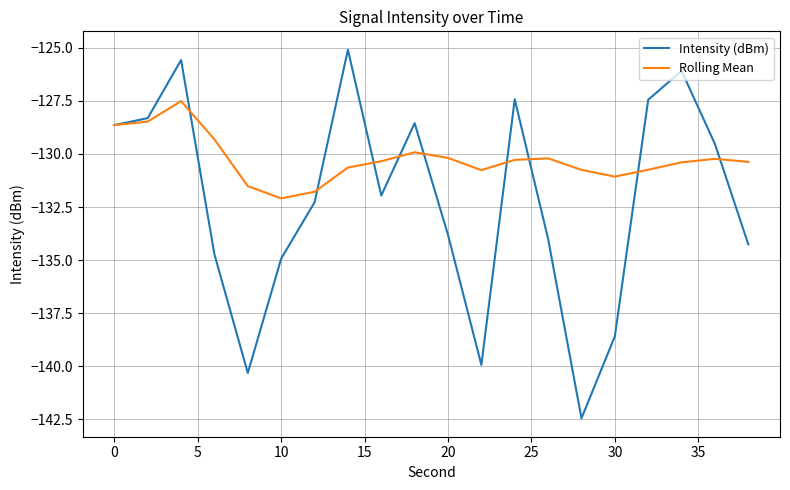

List the series in order of their overall mean, highest first.

Rolling Mean, Intensity (dBm)